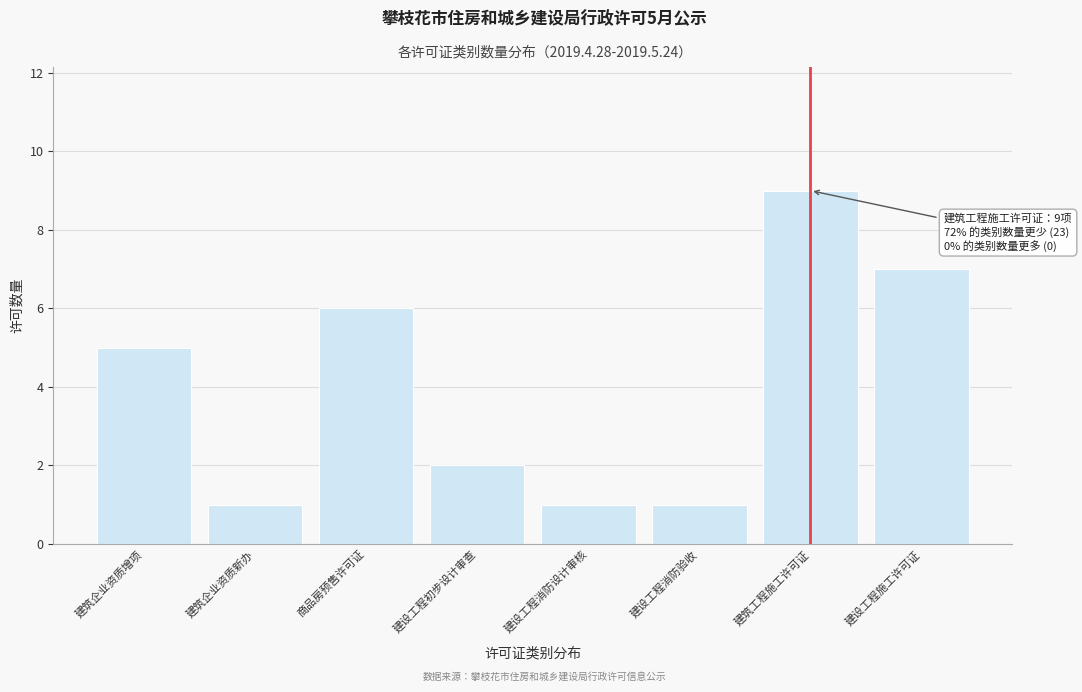

Reading right to left, list all the values displayed in this chart.

7	9	1	1	2	6	1	5